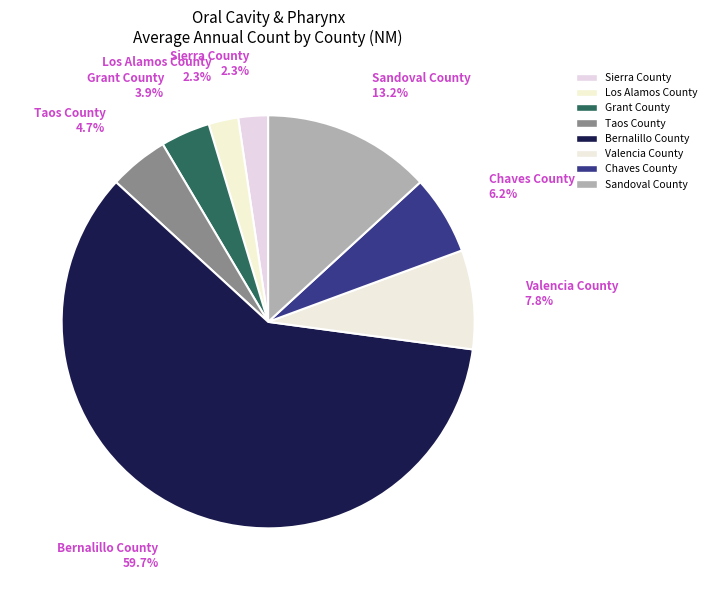

Count the number of slices in the pie.

8